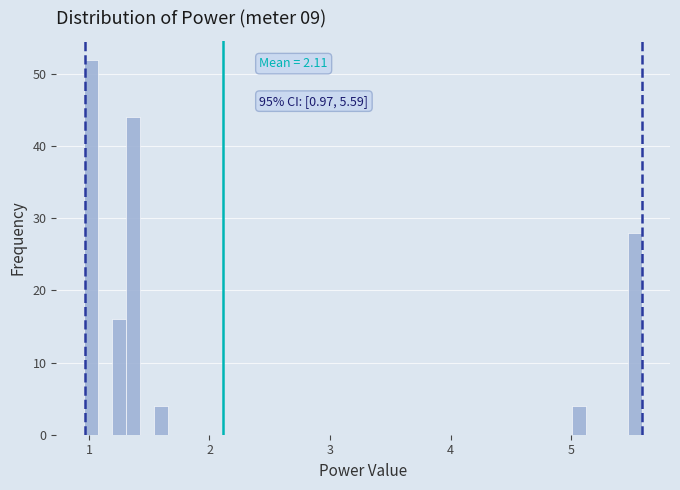

Read against the x-axis, roughly where is the centre of the tallest bar?

1.0